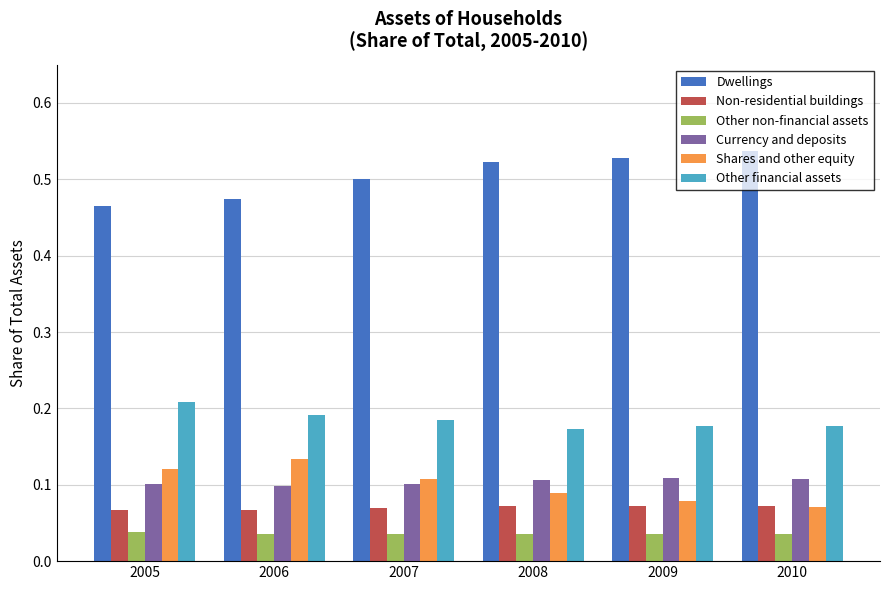

True or false: Shares and other equity has a value of 0.1 at 2009.

True